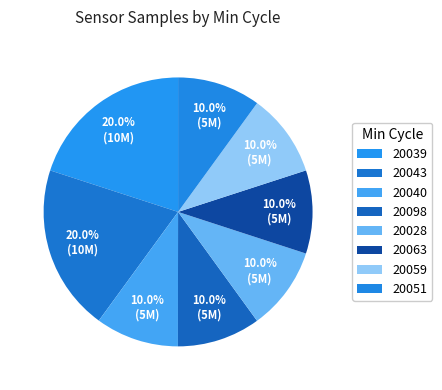

How many segments does this pie chart have?

8